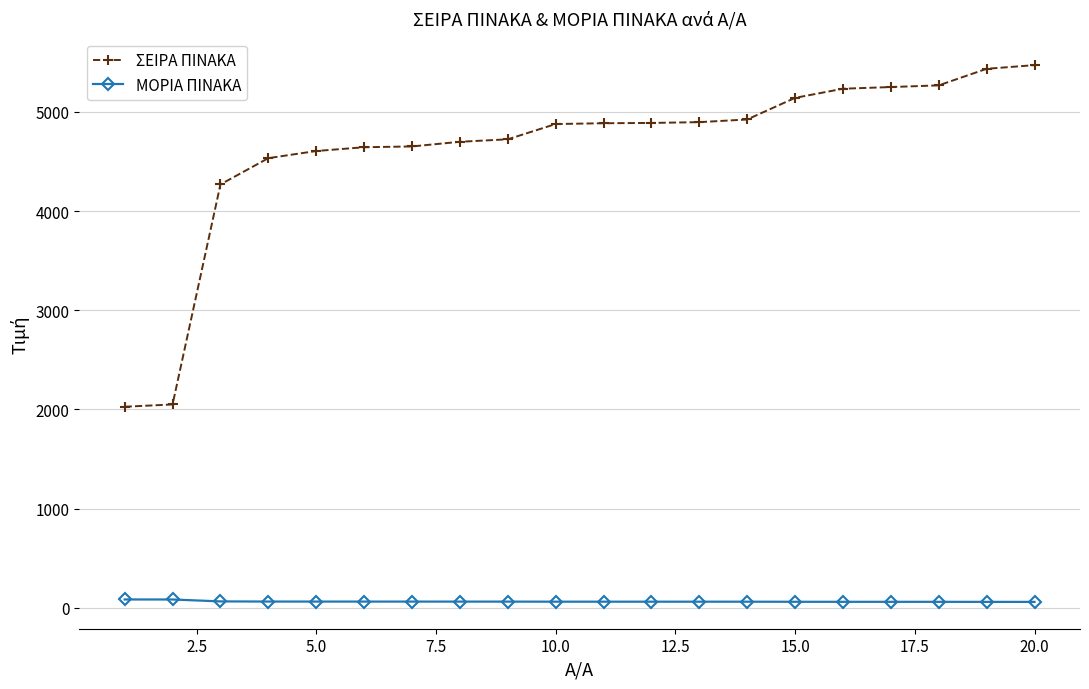

What is the sum of all ΜΟΡΙΑ ΠΙΝΑΚΑ values?

1264.3